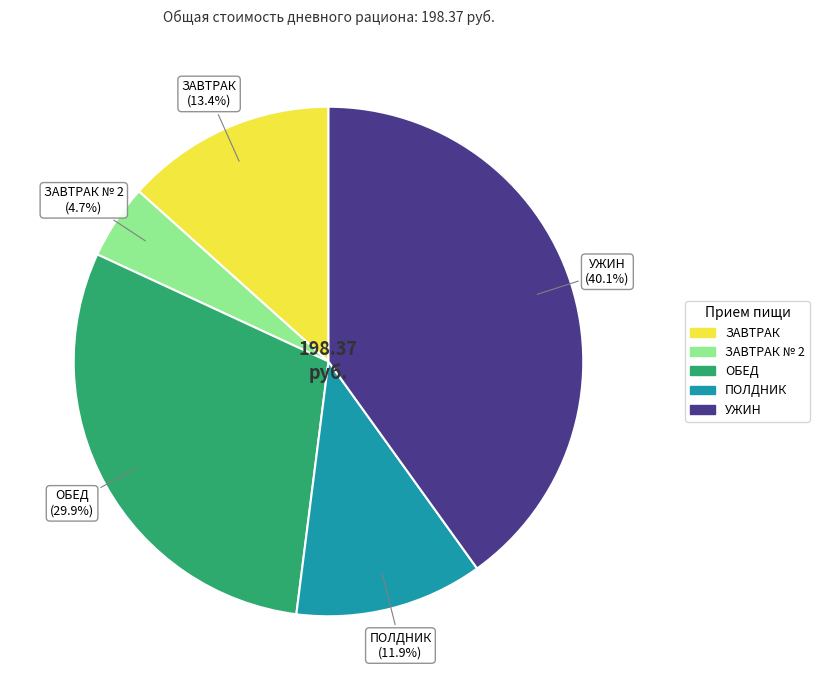

Does any single category account for the majority?

No